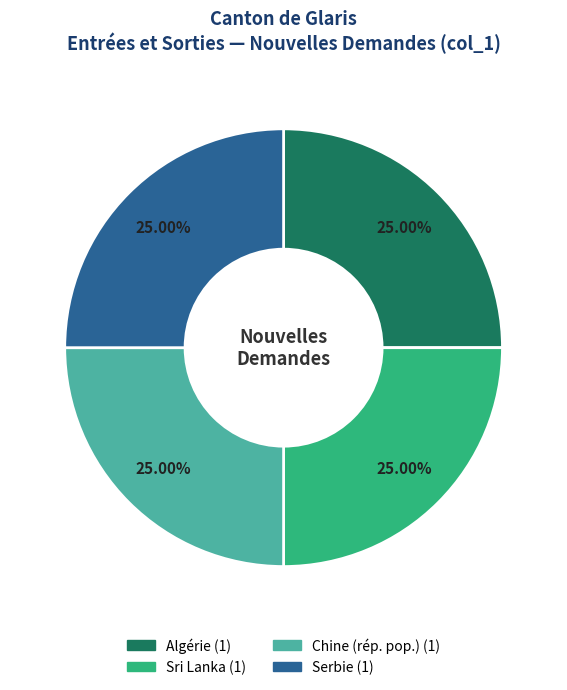

Is there a majority slice in this chart?

No